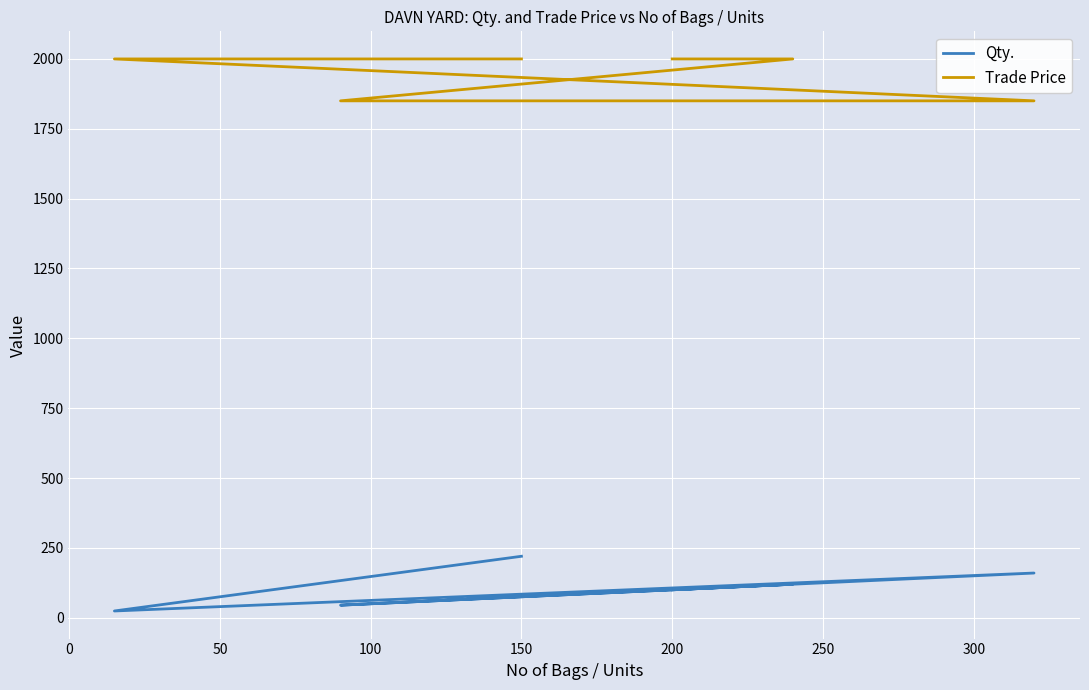

Is the value of Qty. at 150 greater than the value of Trade Price at −50?

No